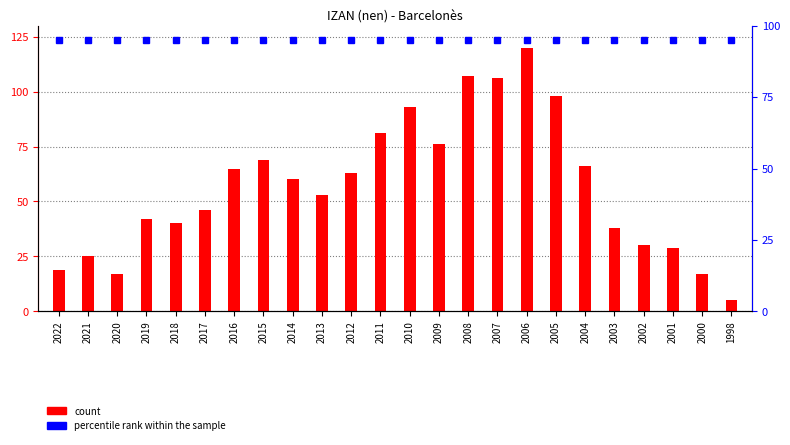

List the labels in order of value, smallest first.

1998, 2020, 2000, 2022, 2021, 2001, 2002, 2003, 2018, 2019, 2017, 2013, 2014, 2012, 2016, 2004, 2015, 2009, 2011, 2010, 2005, 2007, 2008, 2006